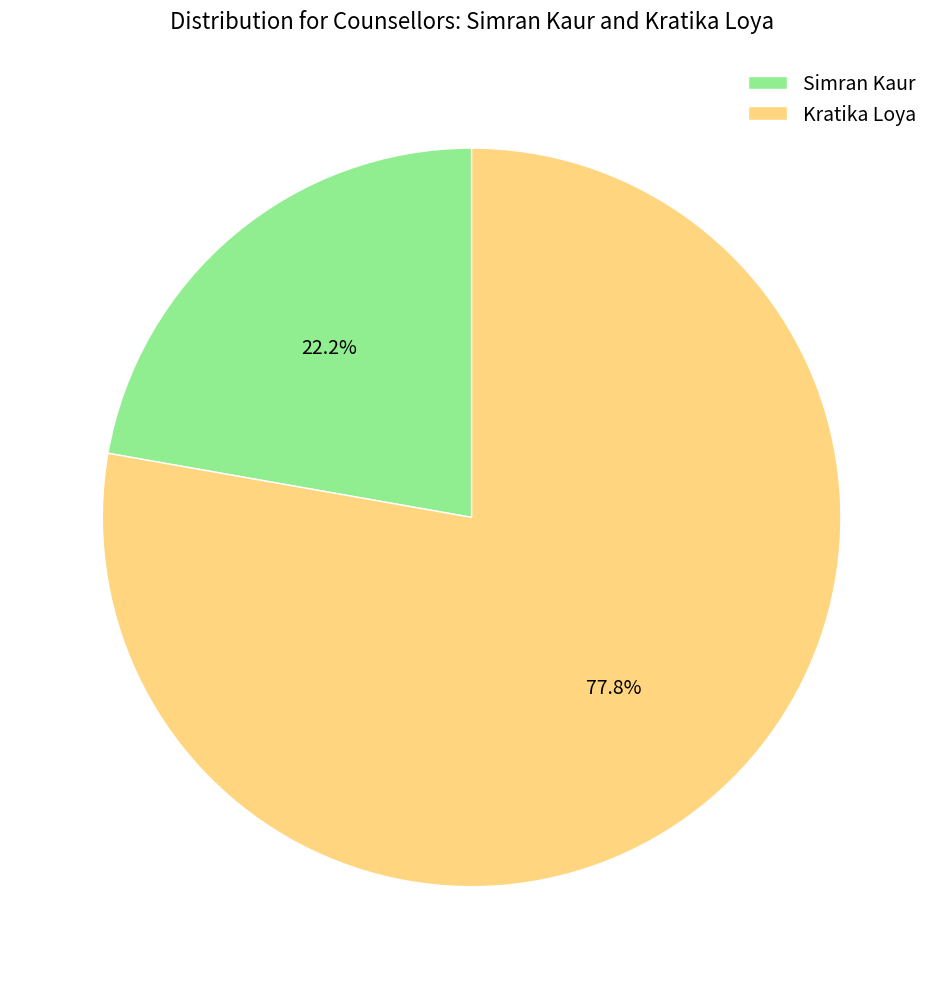

How much of the chart is everything except Simran Kaur?

77.8%